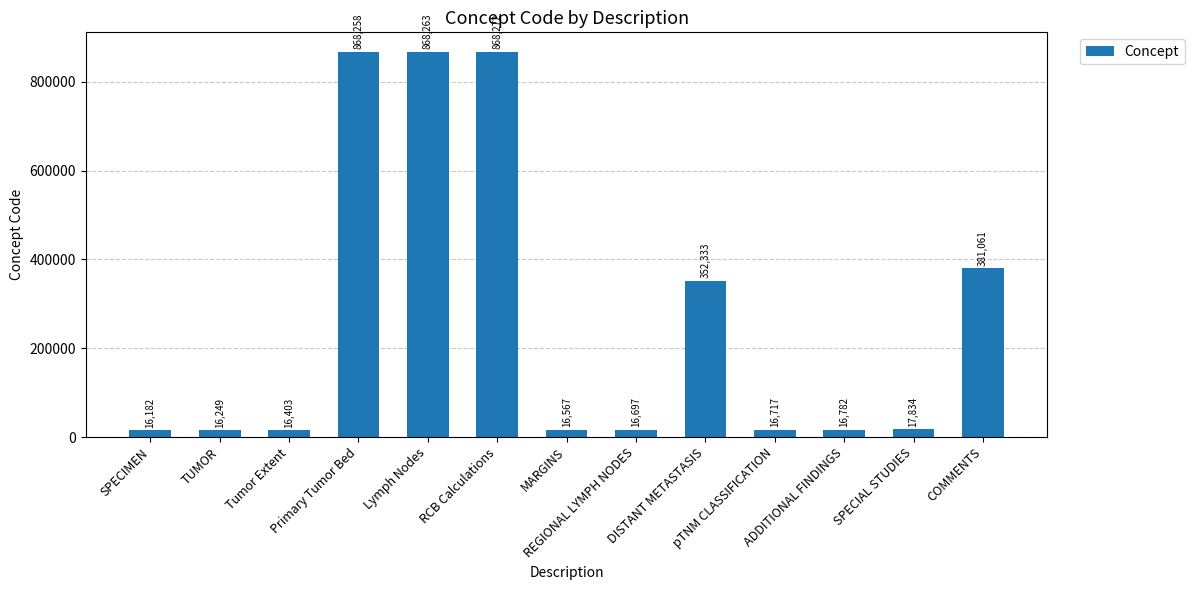

At which category does the chart reach its peak across all series?

RCB Calculations